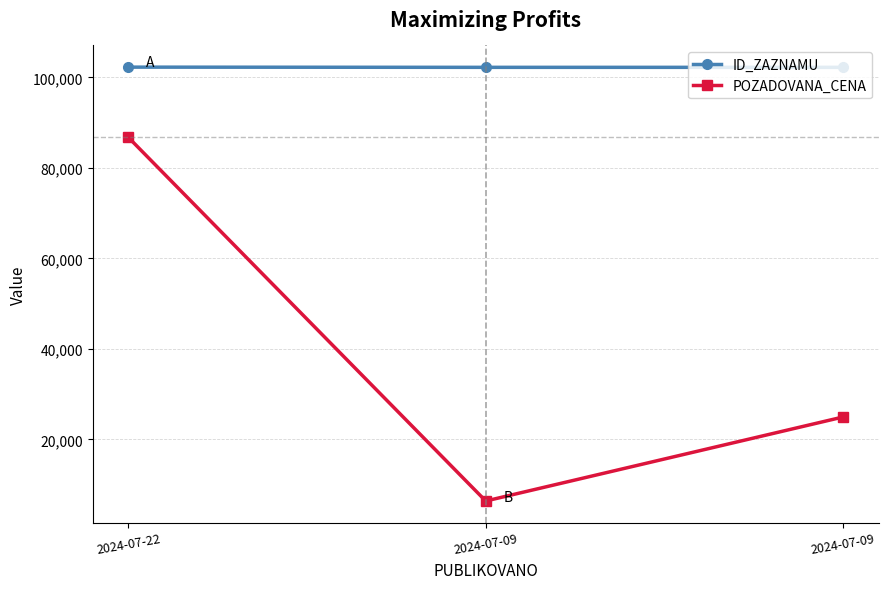

What is the value of the ID_ZAZNAMU point at the 2nd from the left?

102201